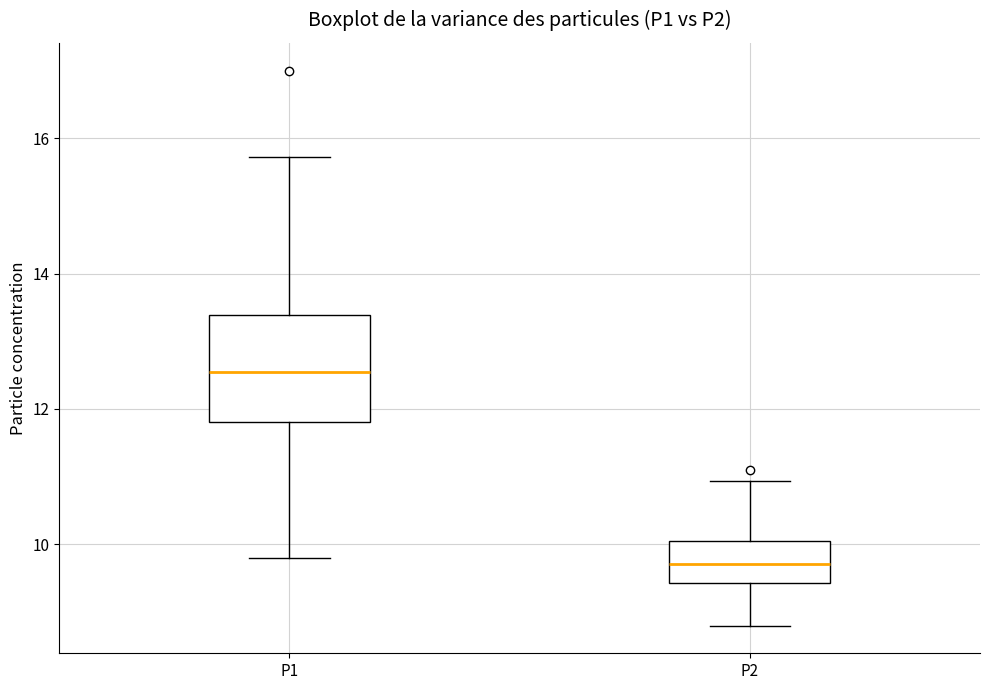

Which box's median line is the lowest?

P2